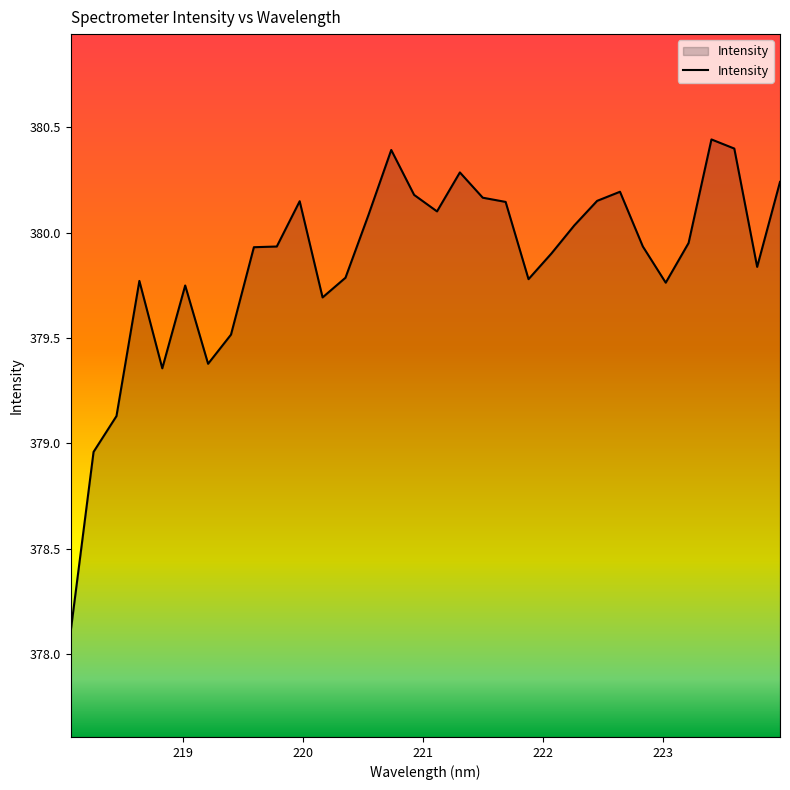

What is the difference between the maximum and minimum values?

2.3